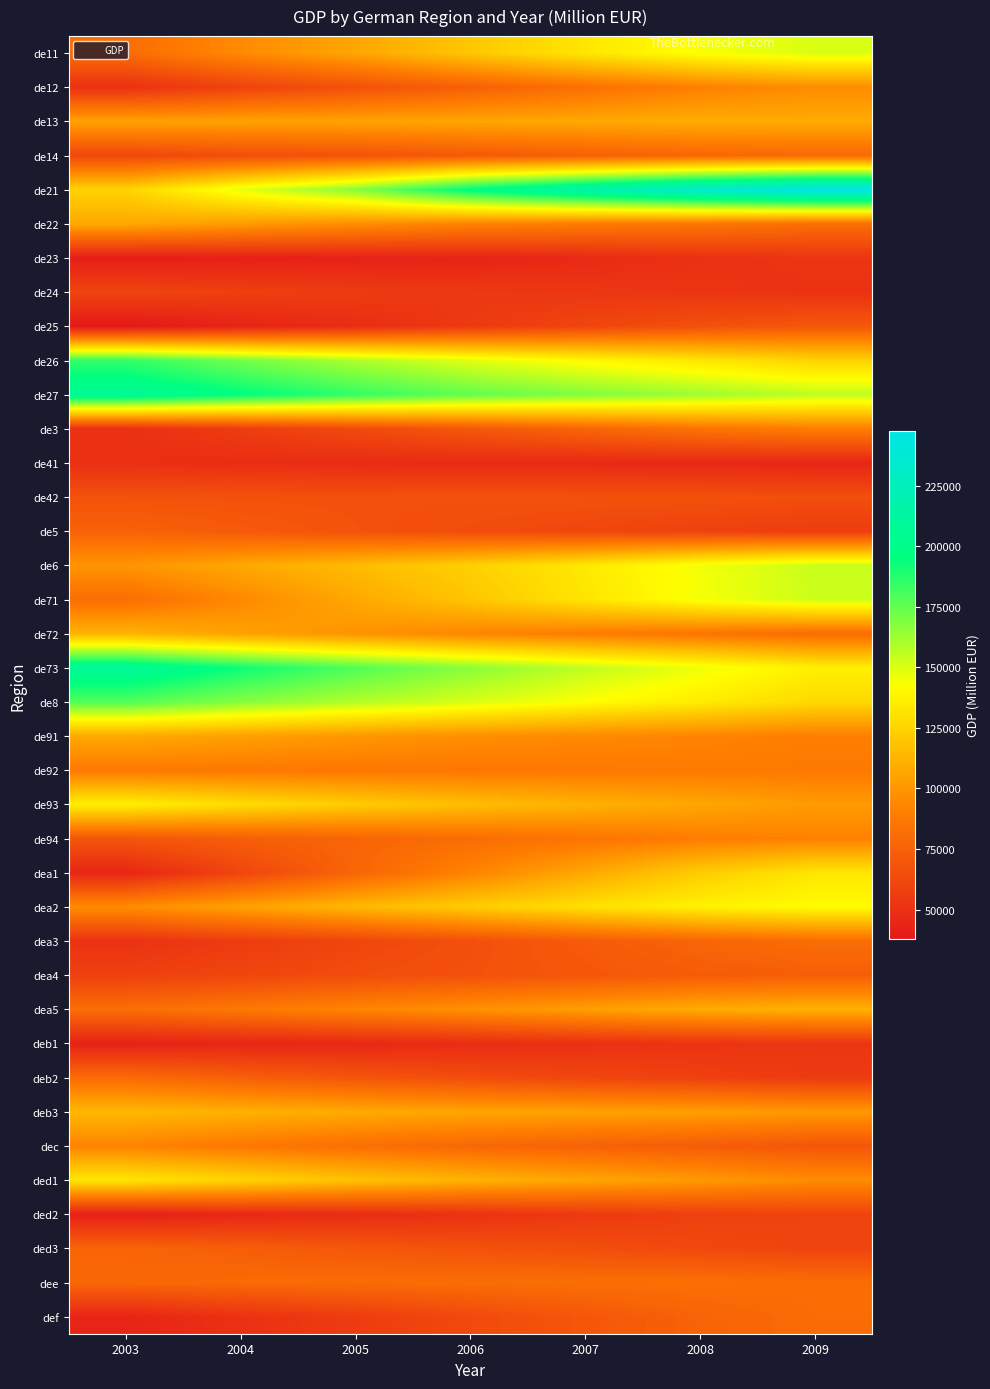

What is the difference between the highest and lowest values at 2007?

171001.7